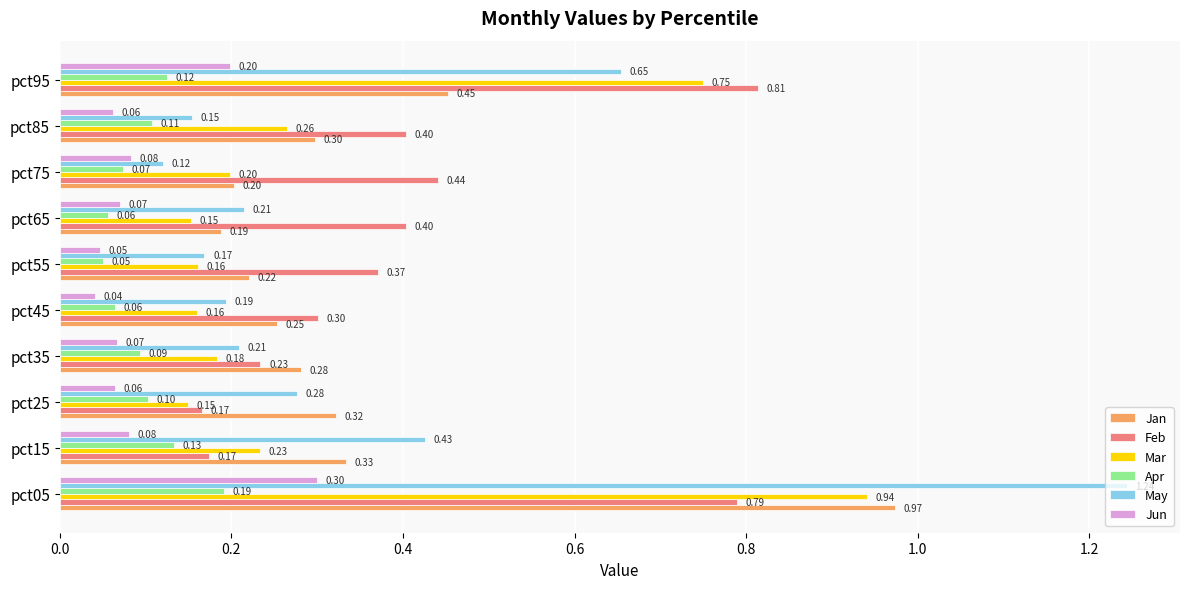

At which label is Jun closest to 0?

pct45